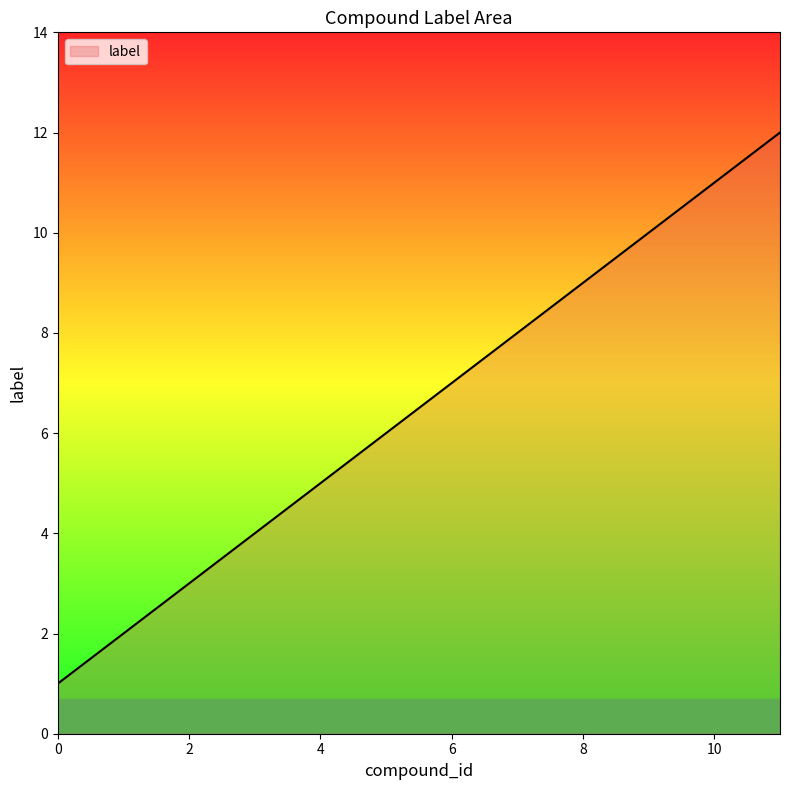

True or false: the data has more than 0 interior local peaks.

False